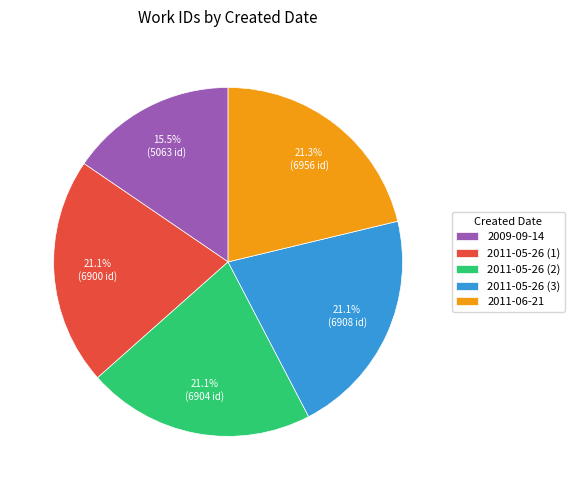

Approximately how many times larger is the value at 2009-09-14 compared to 2011-05-26 (3)?

0.7